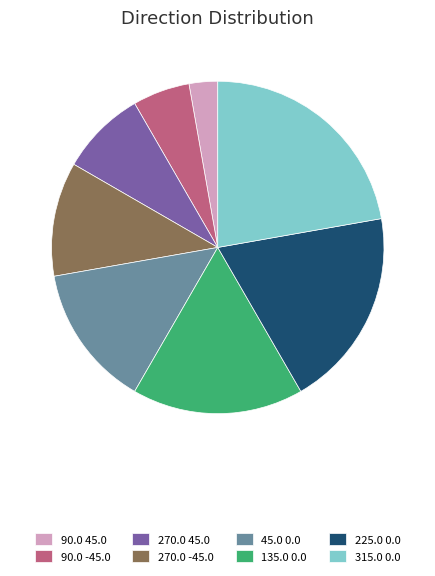

Is the sum of 270.0 45.0 and 90.0 -45.0 greater than half?

No